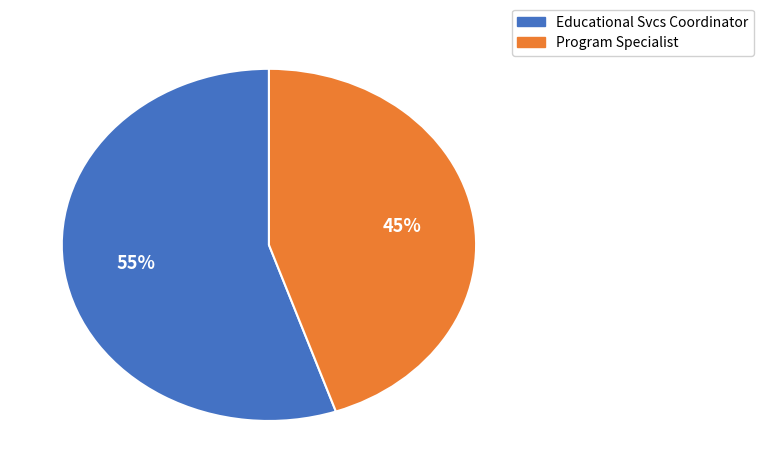

Which category has the biggest portion of the pie?

Educational Svcs Coordinator